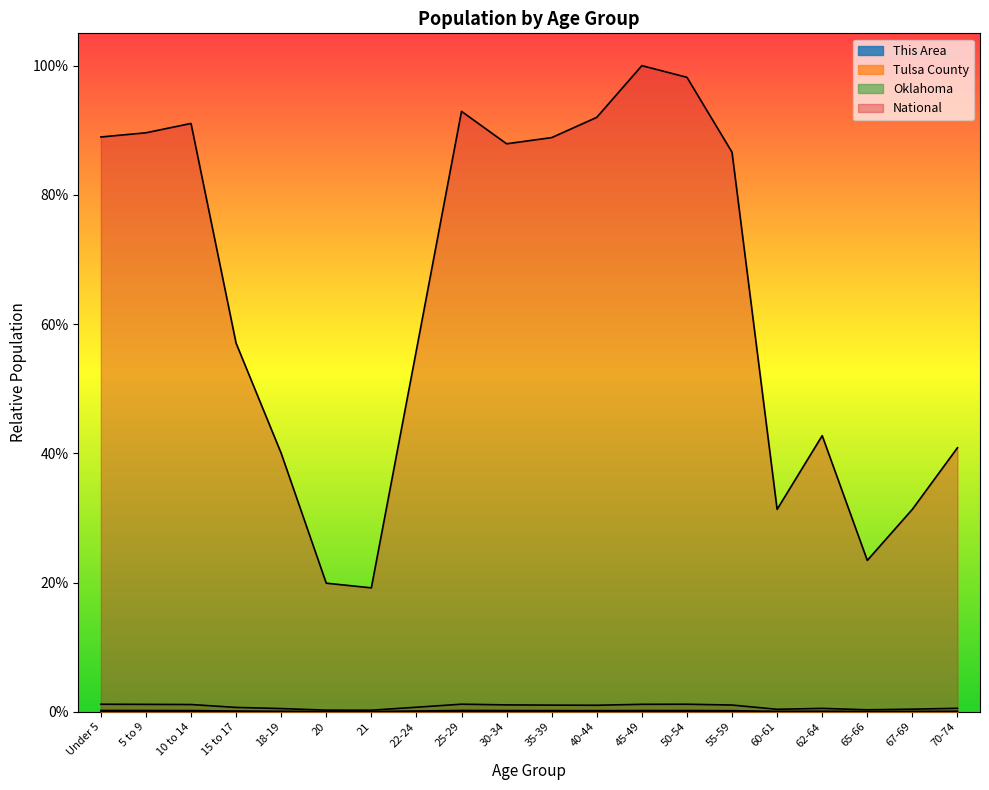

Rank the categories by Tulsa County value from highest to lowest.

25-29, Under 5, 5 to 9, 50-54, 30-34, 45-49, 10 to 14, 35-39, 40-44, 55-59, 22-24, 15 to 17, 62-64, 18-19, 70-74, 60-61, 67-69, 65-66, 20, 21